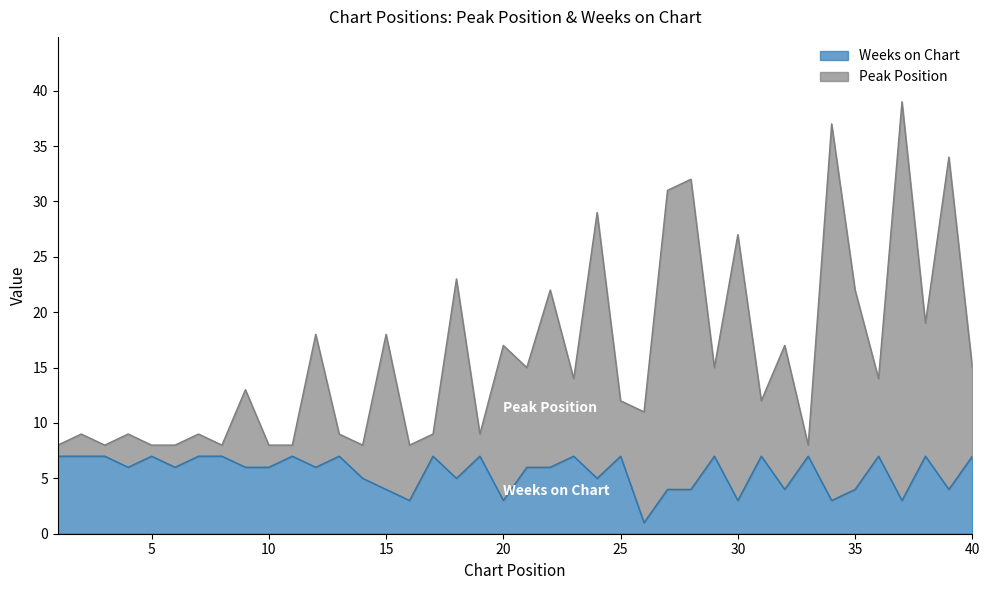

What are all the series names shown in the legend?

Weeks on Chart, Peak Position